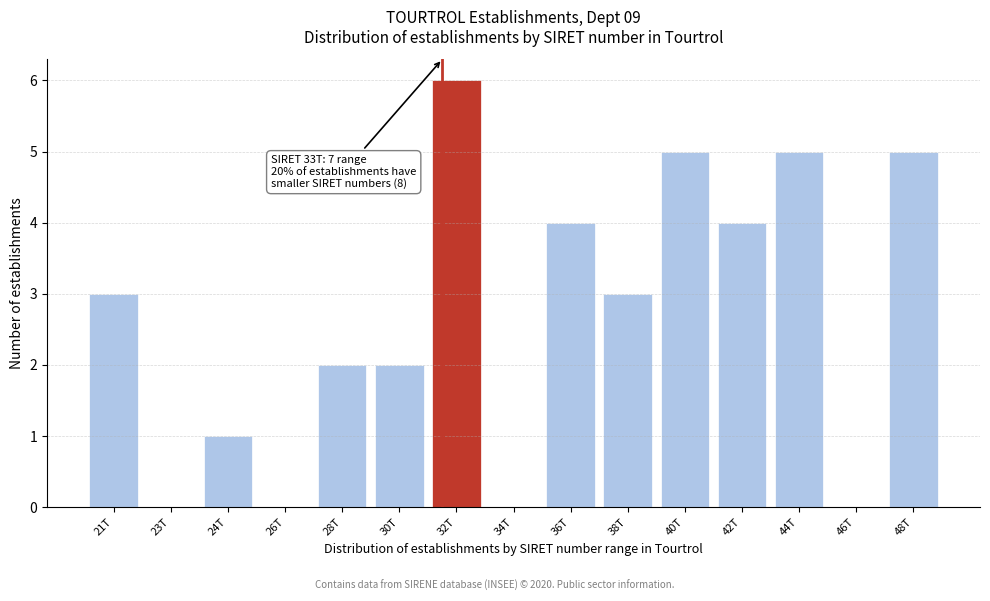

Reading left to right, list all the values displayed in this chart.

21T=3	23T=0	24T=1	26T=0	28T=2	30T=2	32T=6	34T=0	36T=4	38T=3	40T=5	42T=4	44T=5	46T=0	48T=5